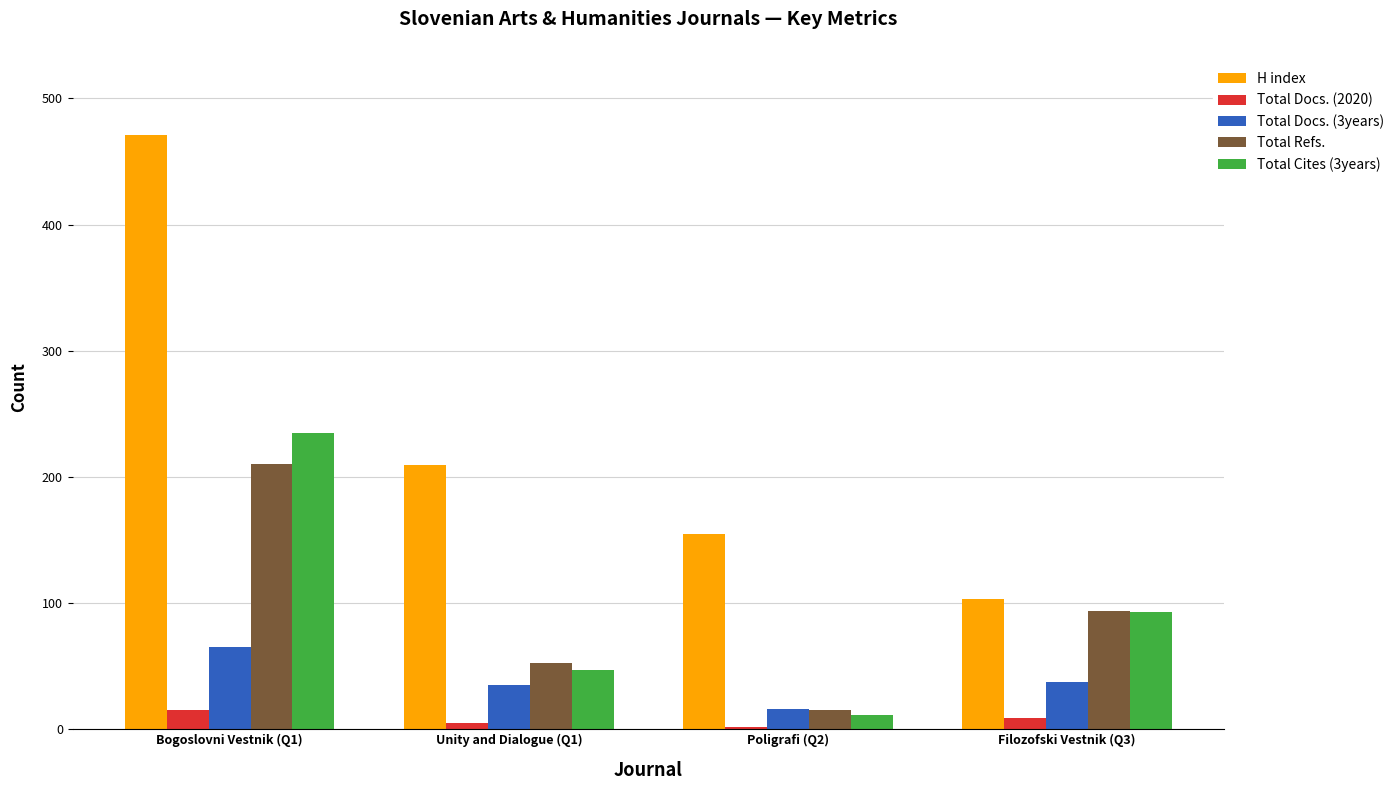

Rank the series by their maximum value, from highest to lowest.

H index, Total Cites (3years), Total Refs., Total Docs. (3years), Total Docs. (2020)